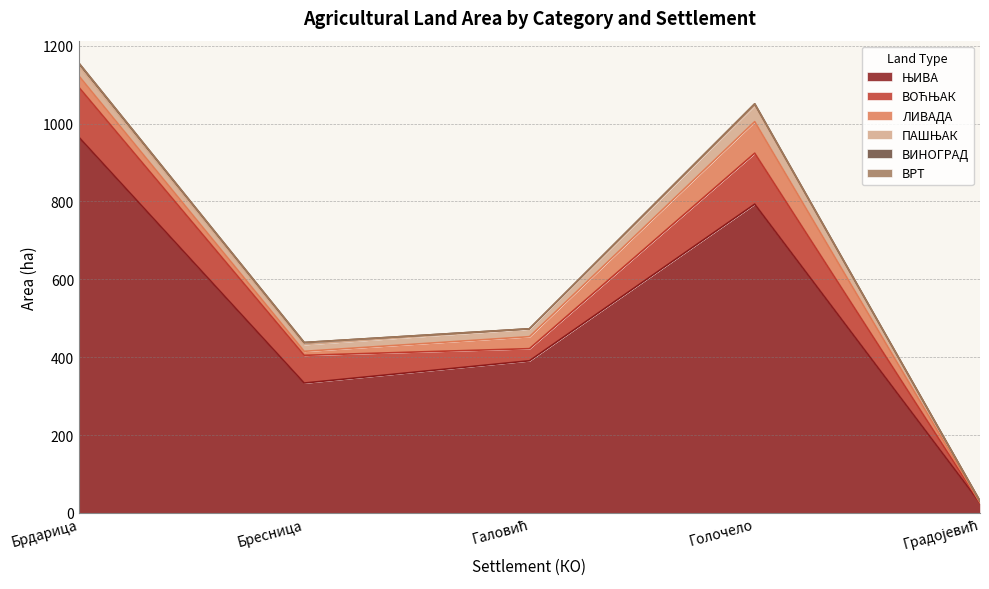

What is the label of the 4th point from the right?

Бресница